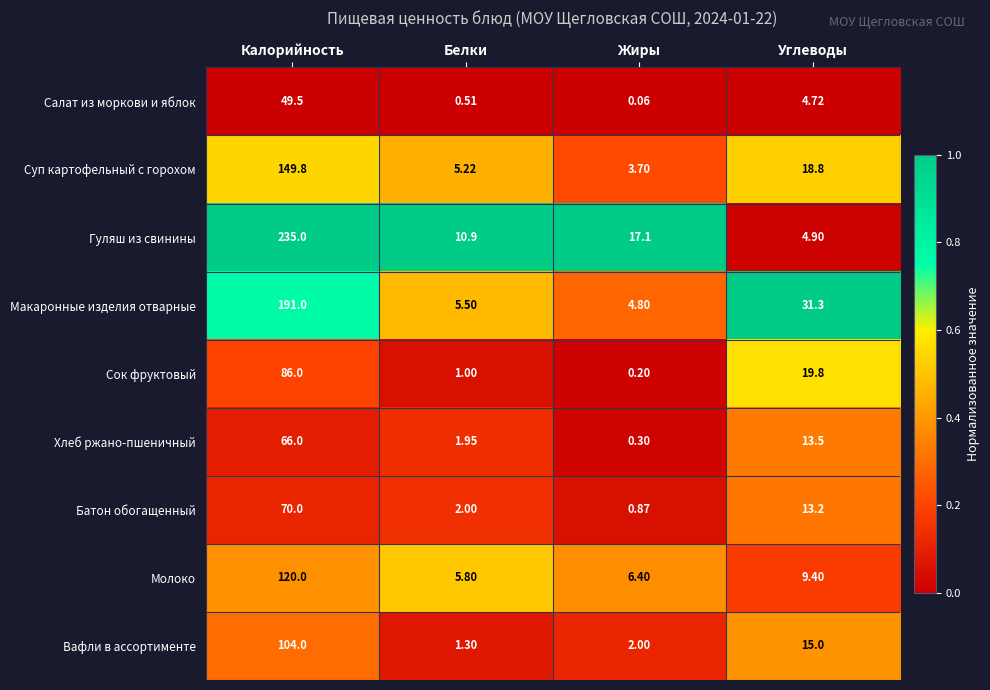

Between Белки and Жиры, which series saw the biggest shift?

Гуляш из свинины